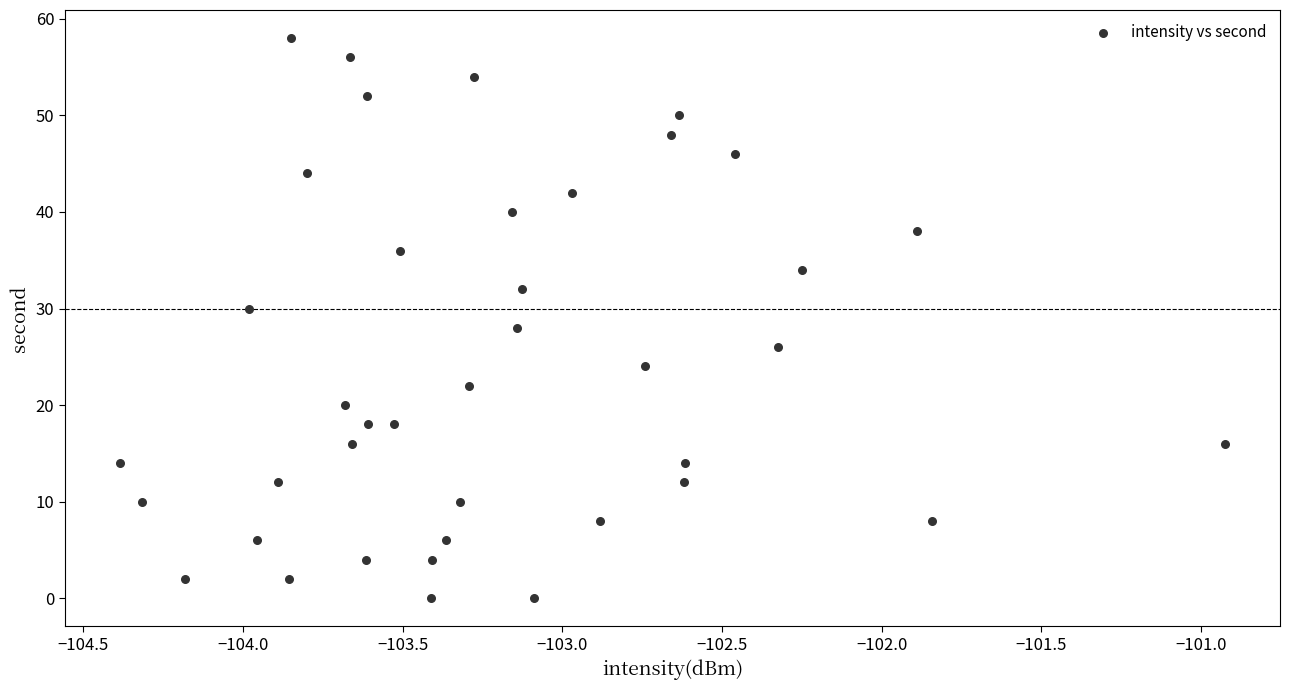

What is the range of Y values (max minus min)?

58